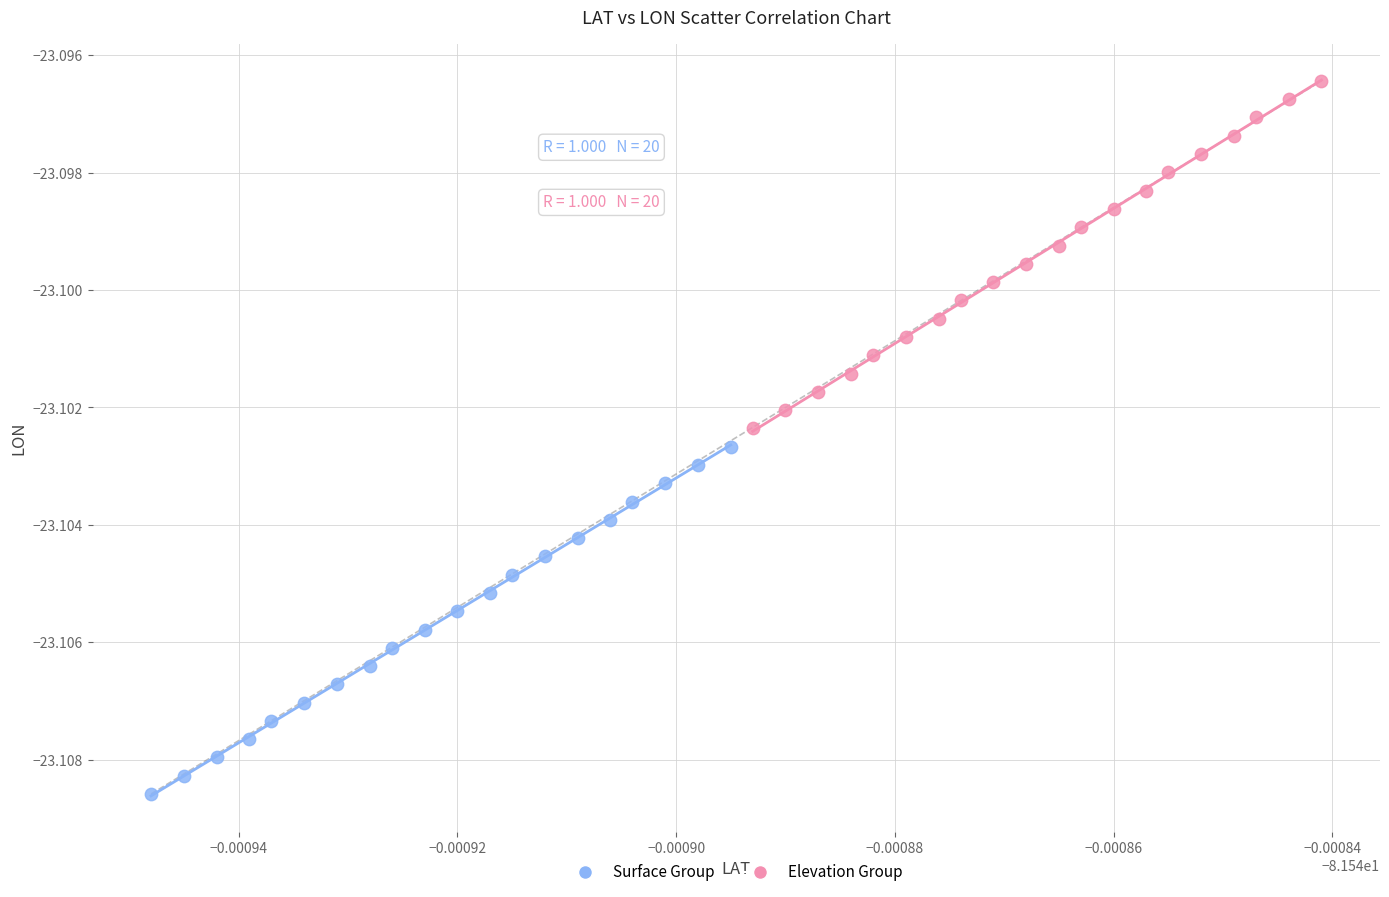

Which series has the widest spread of Y values?

Elevation Group